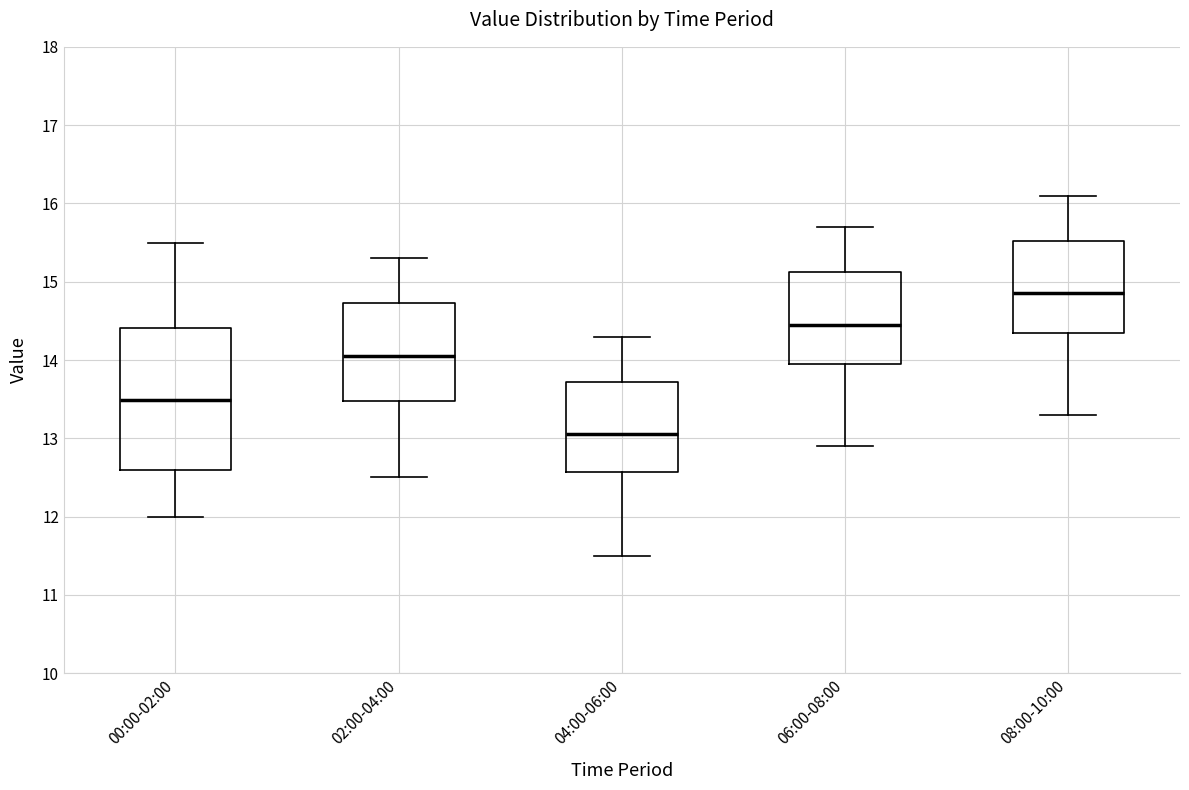

Reading left to right, transcribe this box plot: for each box, give where its median line is, the range the box spans, and where its two whiskers end, as read against the y-axis. The values are not printed on the chart, so give them approximately, as read against the axis.

00:00-02:00: median 13.5, box 12.6 to 14.4, whiskers 12.0 to 15.5
02:00-04:00: median 14.1, box 13.5 to 14.7, whiskers 12.5 to 15.3
04:00-06:00: median 13.1, box 12.6 to 13.7, whiskers 11.5 to 14.3
06:00-08:00: median 14.5, box 14.0 to 15.1, whiskers 12.9 to 15.7
08:00-10:00: median 14.9, box 14.4 to 15.5, whiskers 13.3 to 16.1